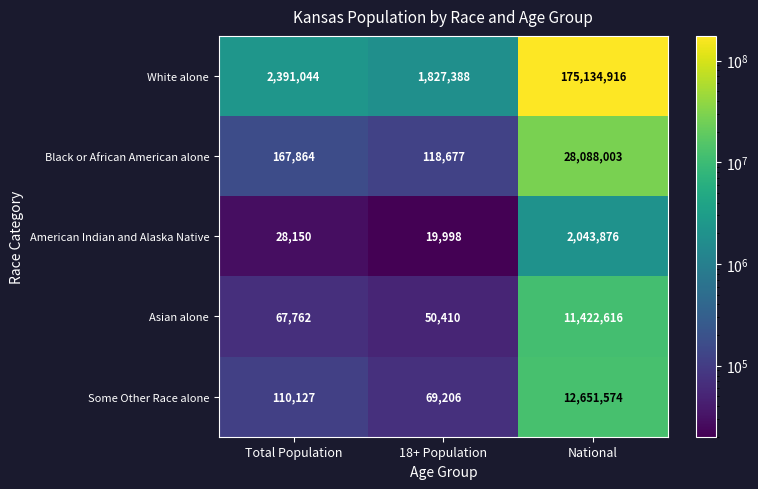

Reading left to right, transcribe all the data shown in this chart.

White alone: Total Population=2391044	18+ Population=1827388	National=175134916
Black or African American alone: Total Population=167864	18+ Population=118677	National=28088003
American Indian and Alaska Native: Total Population=28150	18+ Population=19998	National=2043876
Asian alone: Total Population=67762	18+ Population=50410	National=11422616
Some Other Race alone: Total Population=110127	18+ Population=69206	National=12651574